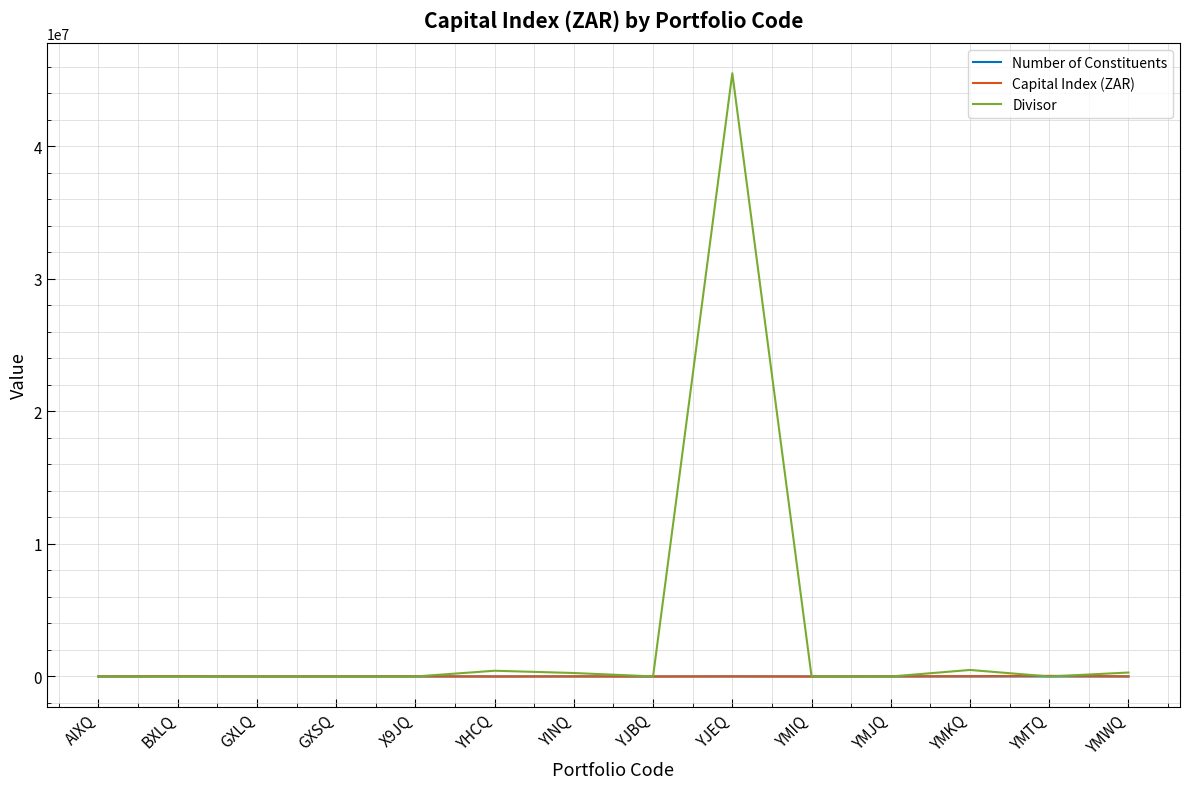

What is the smallest value displayed?

1.0